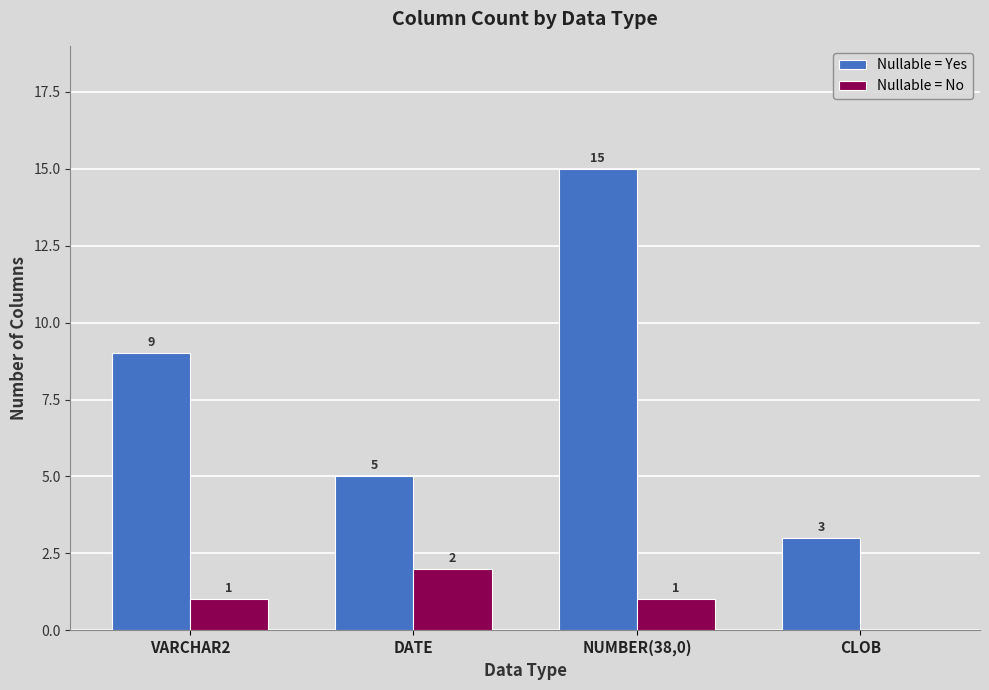

Which series has the largest total across all categories?

Nullable = Yes